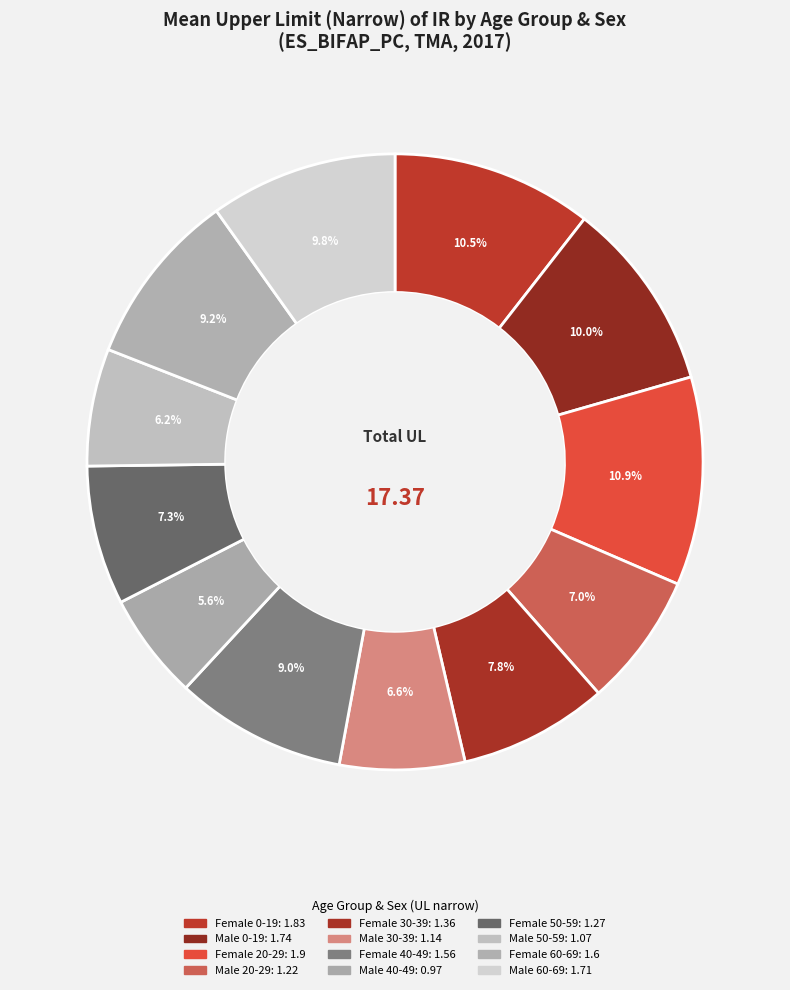

What is the ratio of the value at Female 60-69 to the value at Female 0-19?

0.9